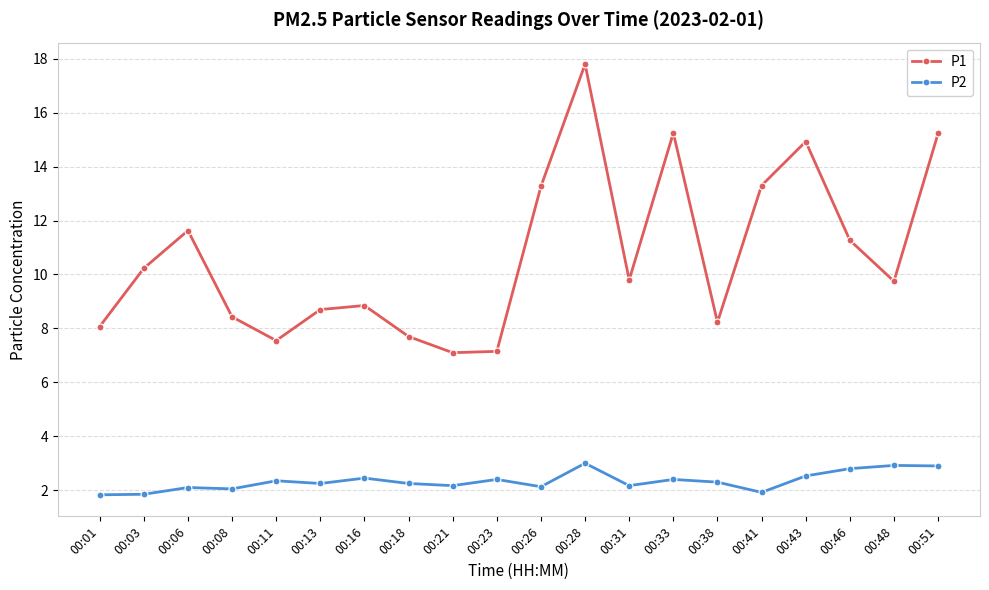

True or false: P2 and P1 intersect in this chart.

False